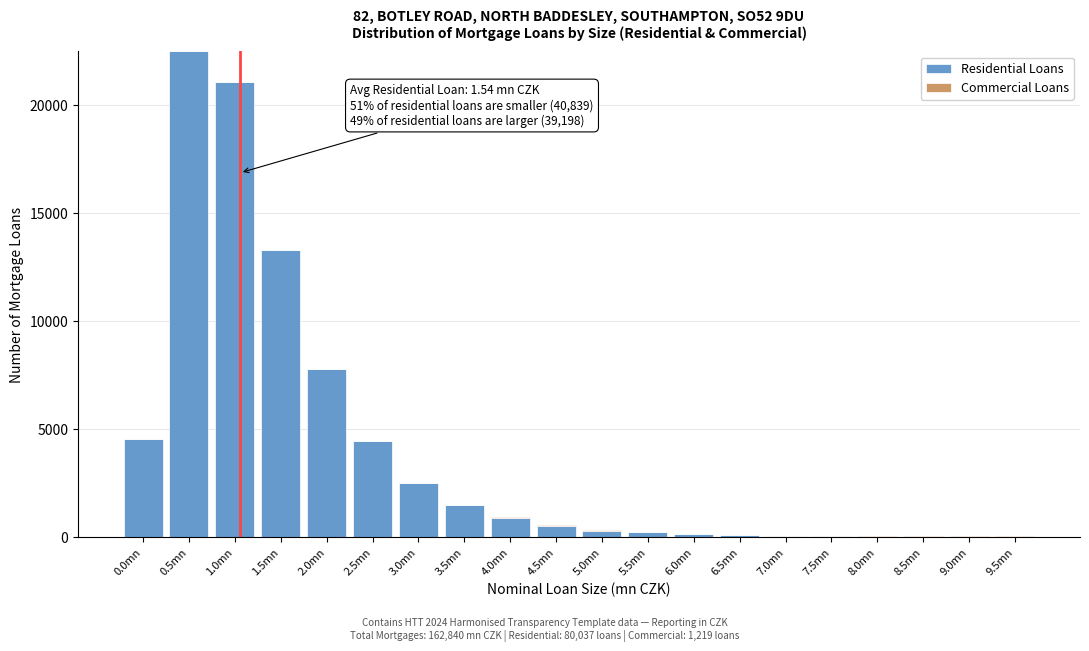

Where is Residential Loans nearest to the value 11257?

1.5mn